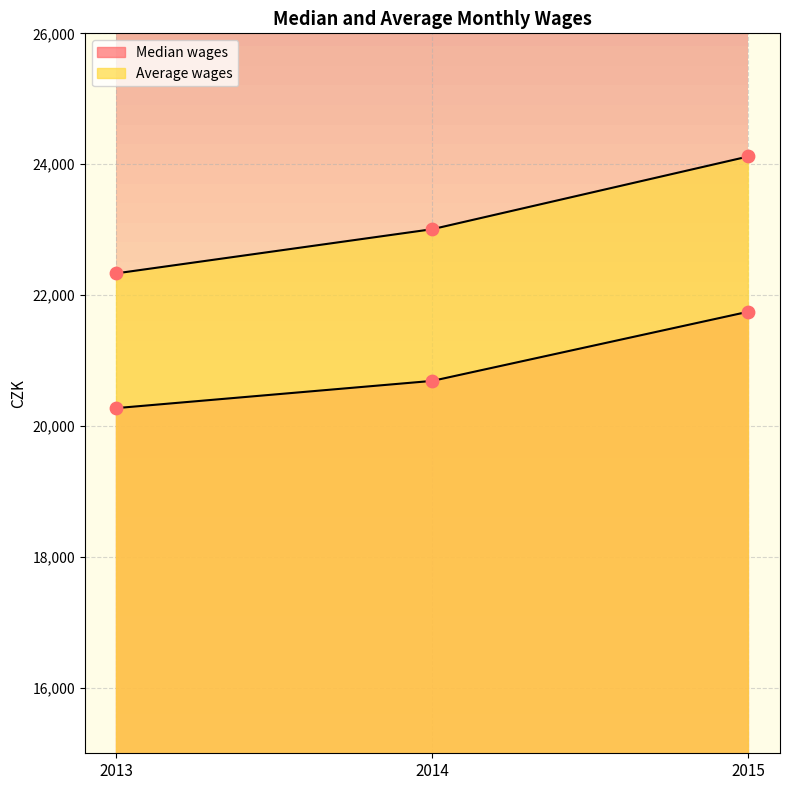

Which series has the largest total across all categories?

Average wages